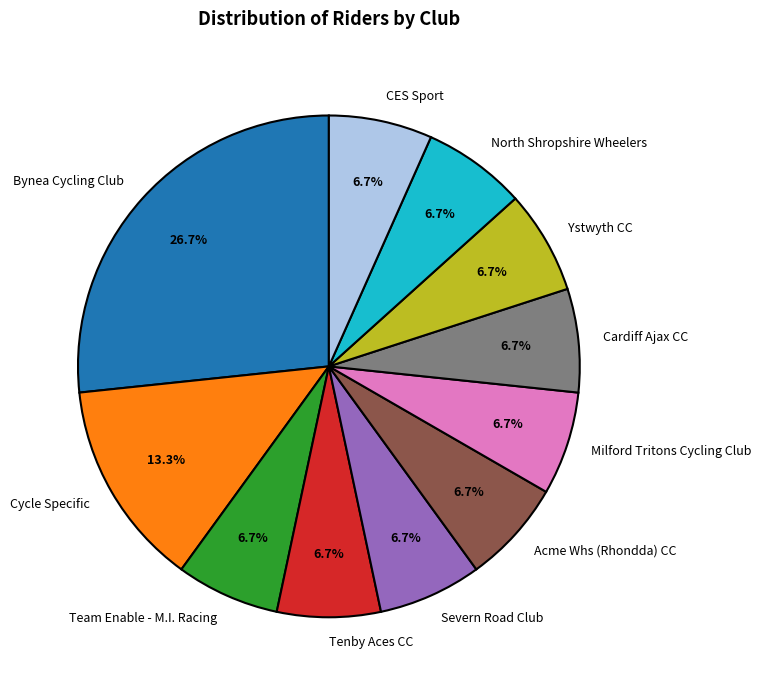

What percentage is the Acme Whs (Rhondda) CC slice, to the nearest percent?

7%